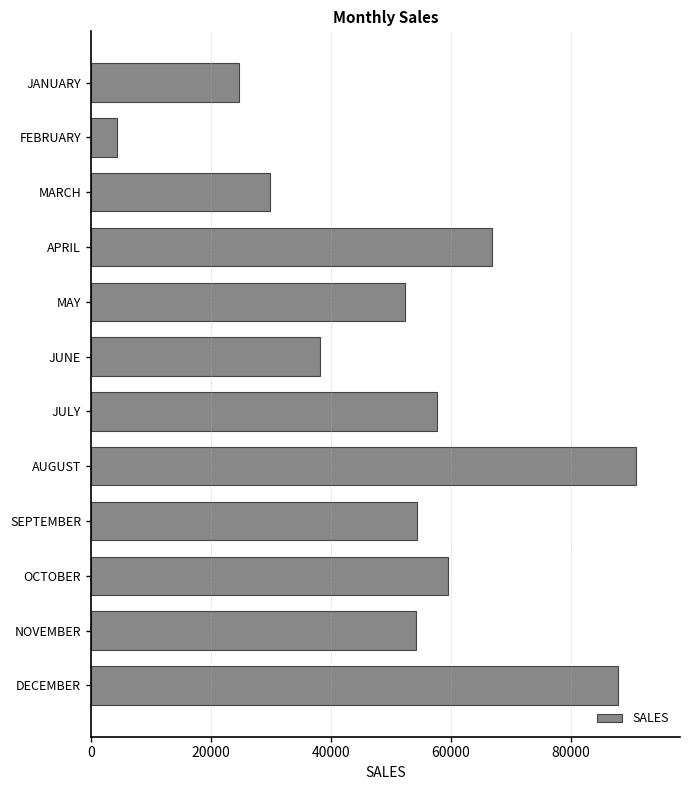

What is the value of the 9th bar from the top?

54354